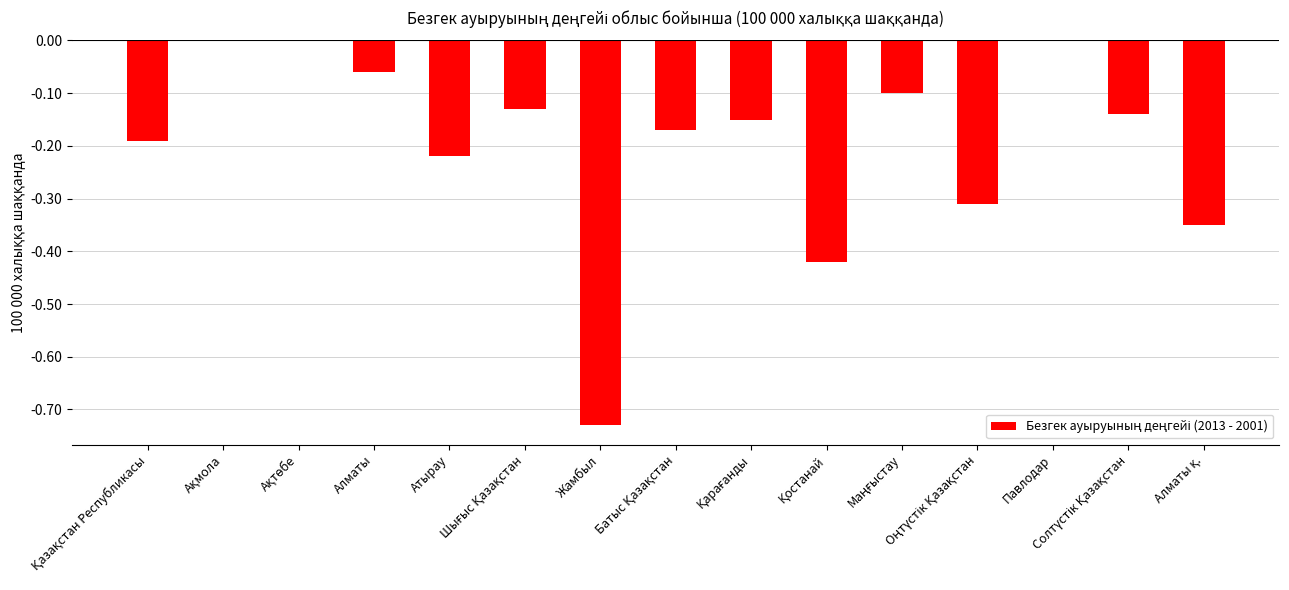

What is the sum of all values?

-3.0